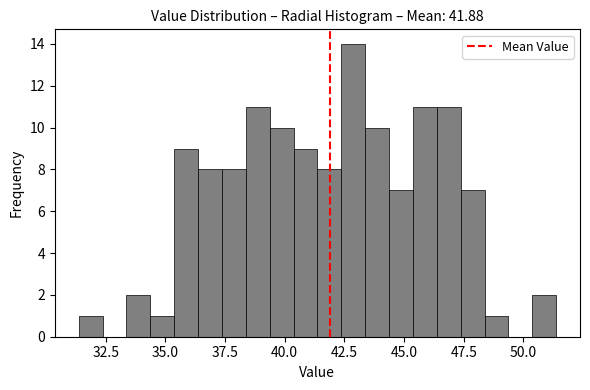

Around what value on the x-axis is the tallest bar? Give the approximate position of its centre, as read against the axis.

43.0